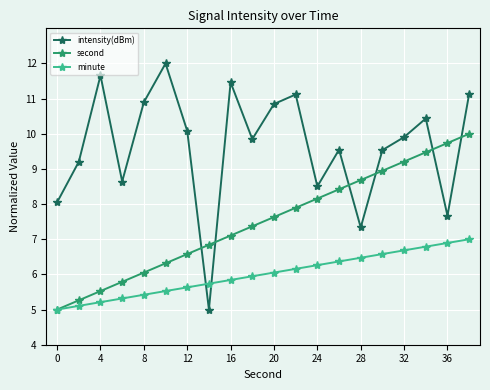

Which series has the largest total across all categories?

intensity(dBm)